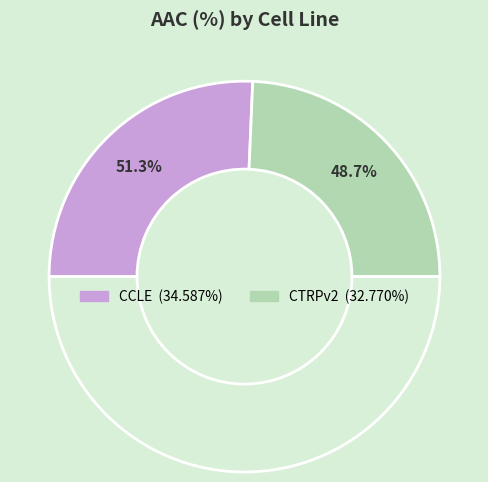

How many segments does this pie chart have?

2